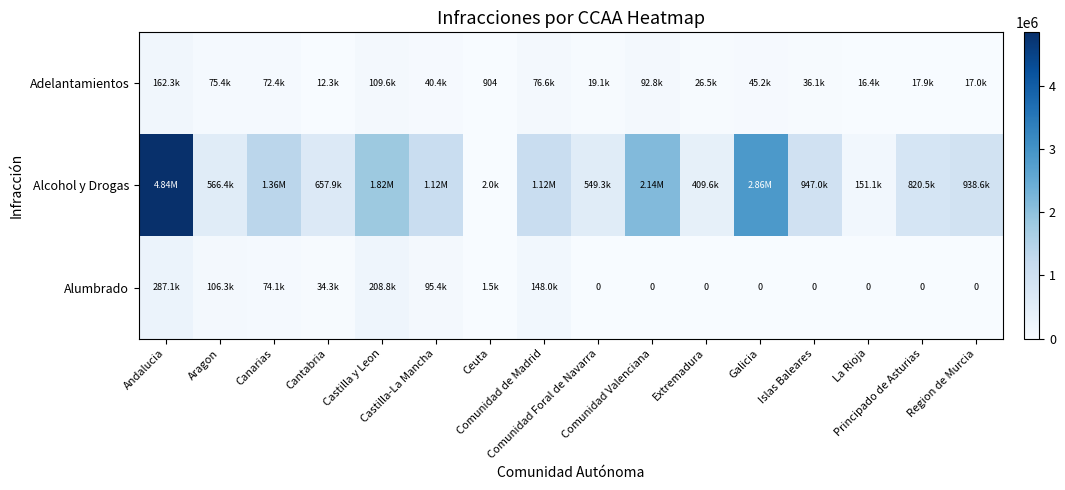

Which label corresponds to the largest value in the chart?

Andalucia